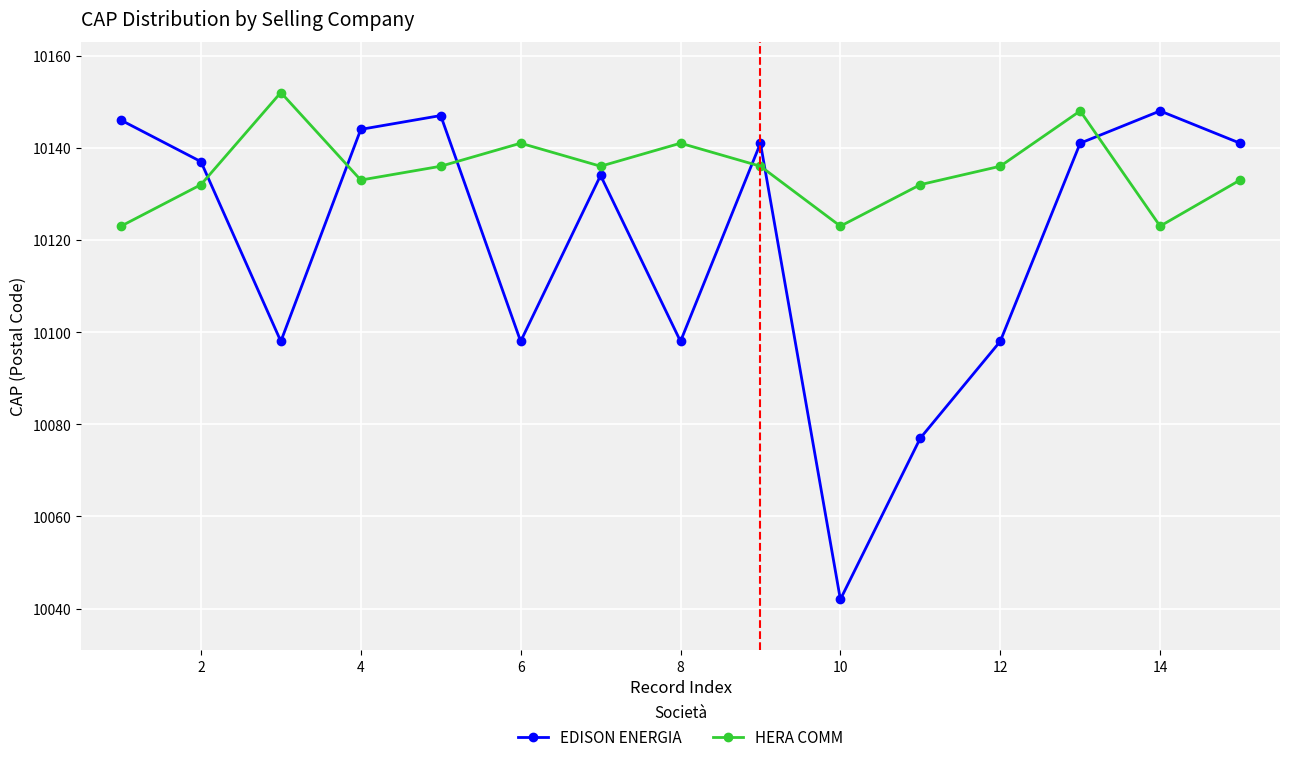

What is the highest value of the EDISON ENERGIA series?

10148